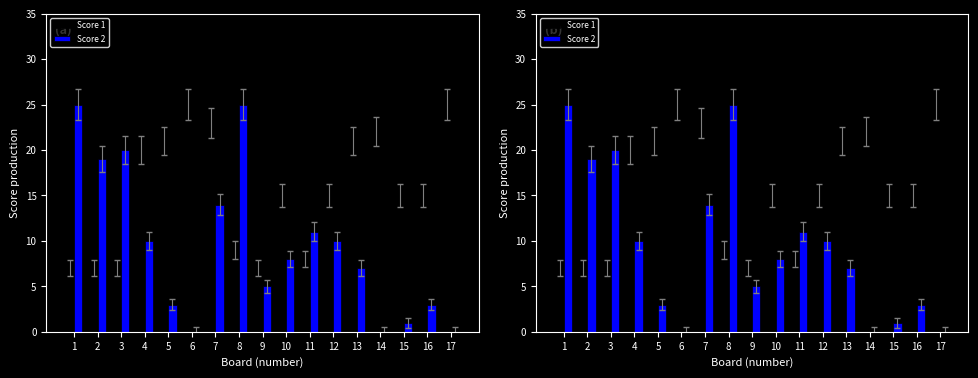

Reading right to left, transcribe all the data shown in this chart.

Score 1: 25	15	15	22	21	15	8	15	7	9	23	25	21	20	7	7	7
Score 2: 0	3	1	0	7	10	11	8	5	25	14	0	3	10	20	19	25